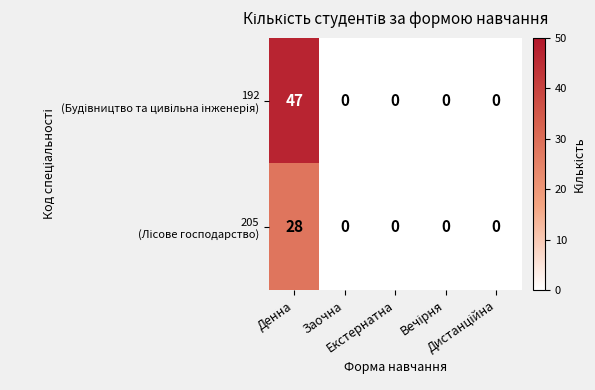

What is the maximum value shown in the chart?

47